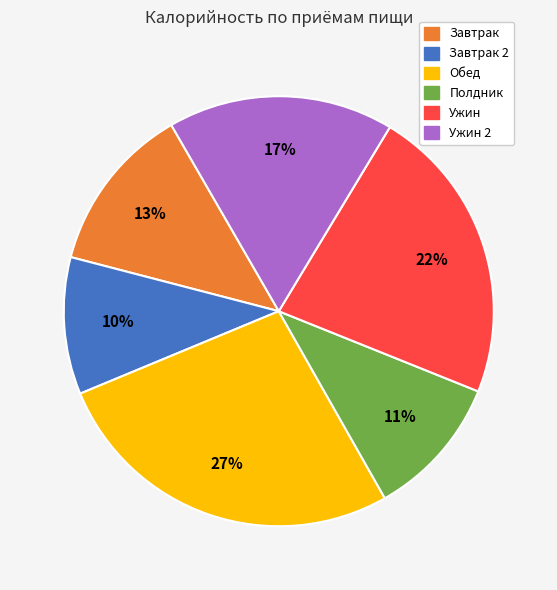

To the nearest percent, what is the difference between the largest and smallest slice percentages?

17%